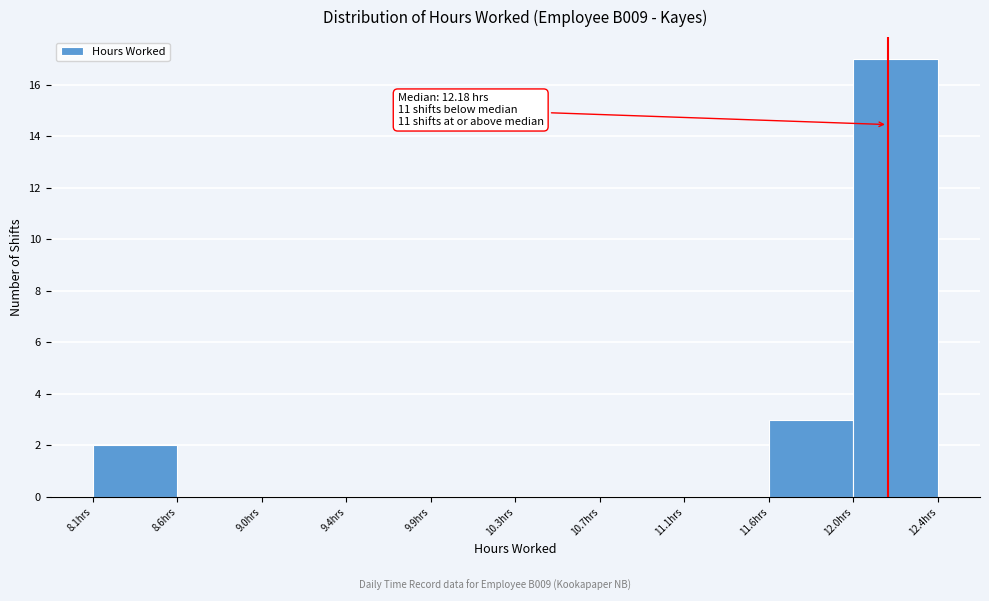

Over which range of the x-axis is the bar tallest?

12.00 to 12.45